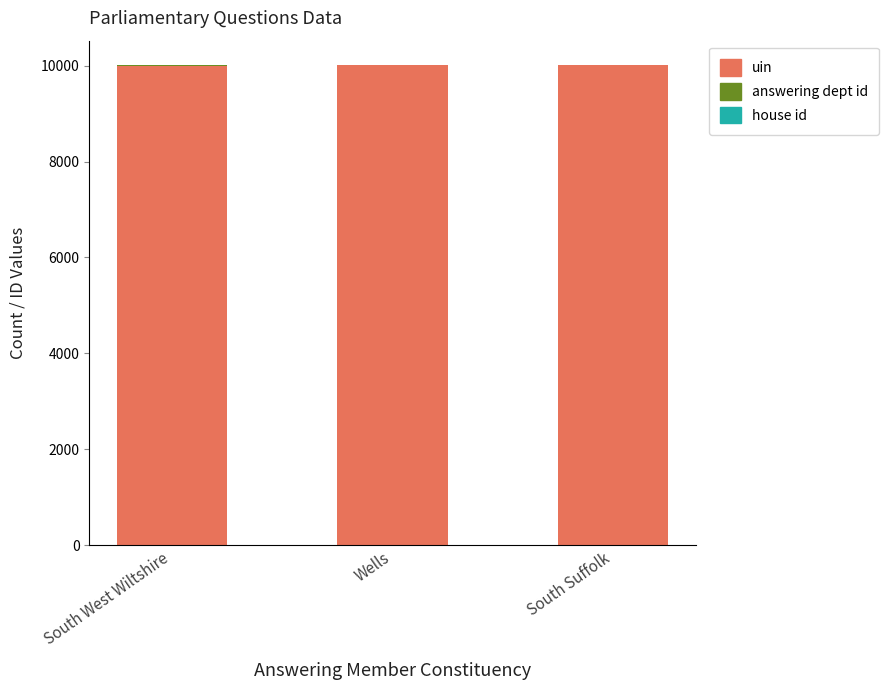

What is the maximum value for uin?

10009